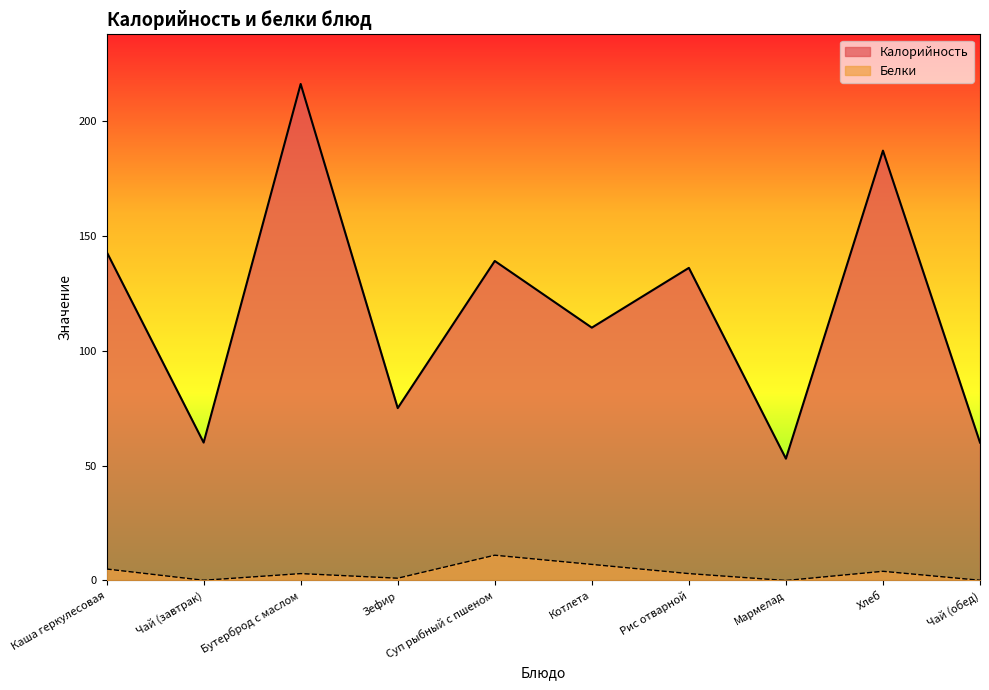

What is the average value of the Калорийность series?

117.9